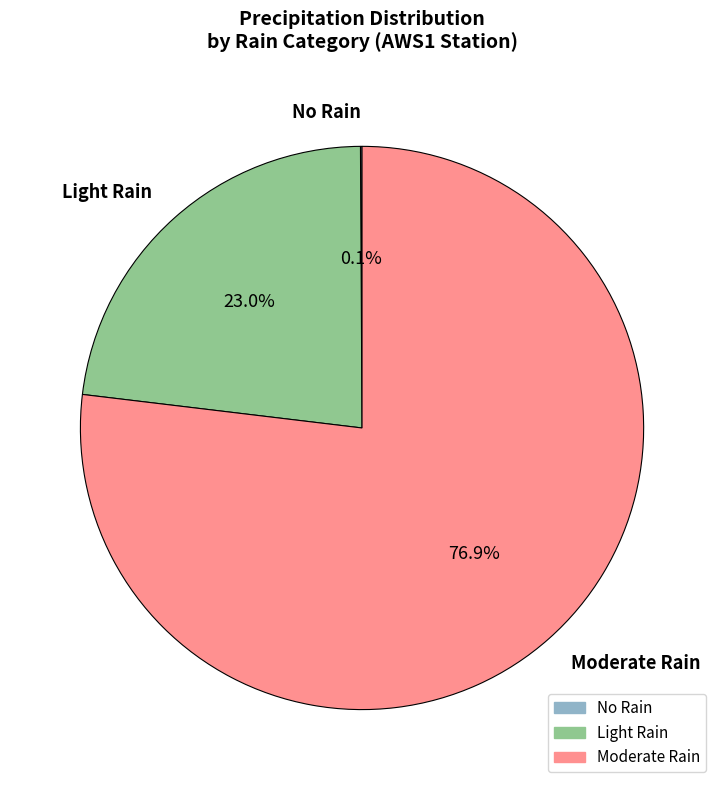

What is the ratio of the value at Light Rain to the value at Moderate Rain?

0.3